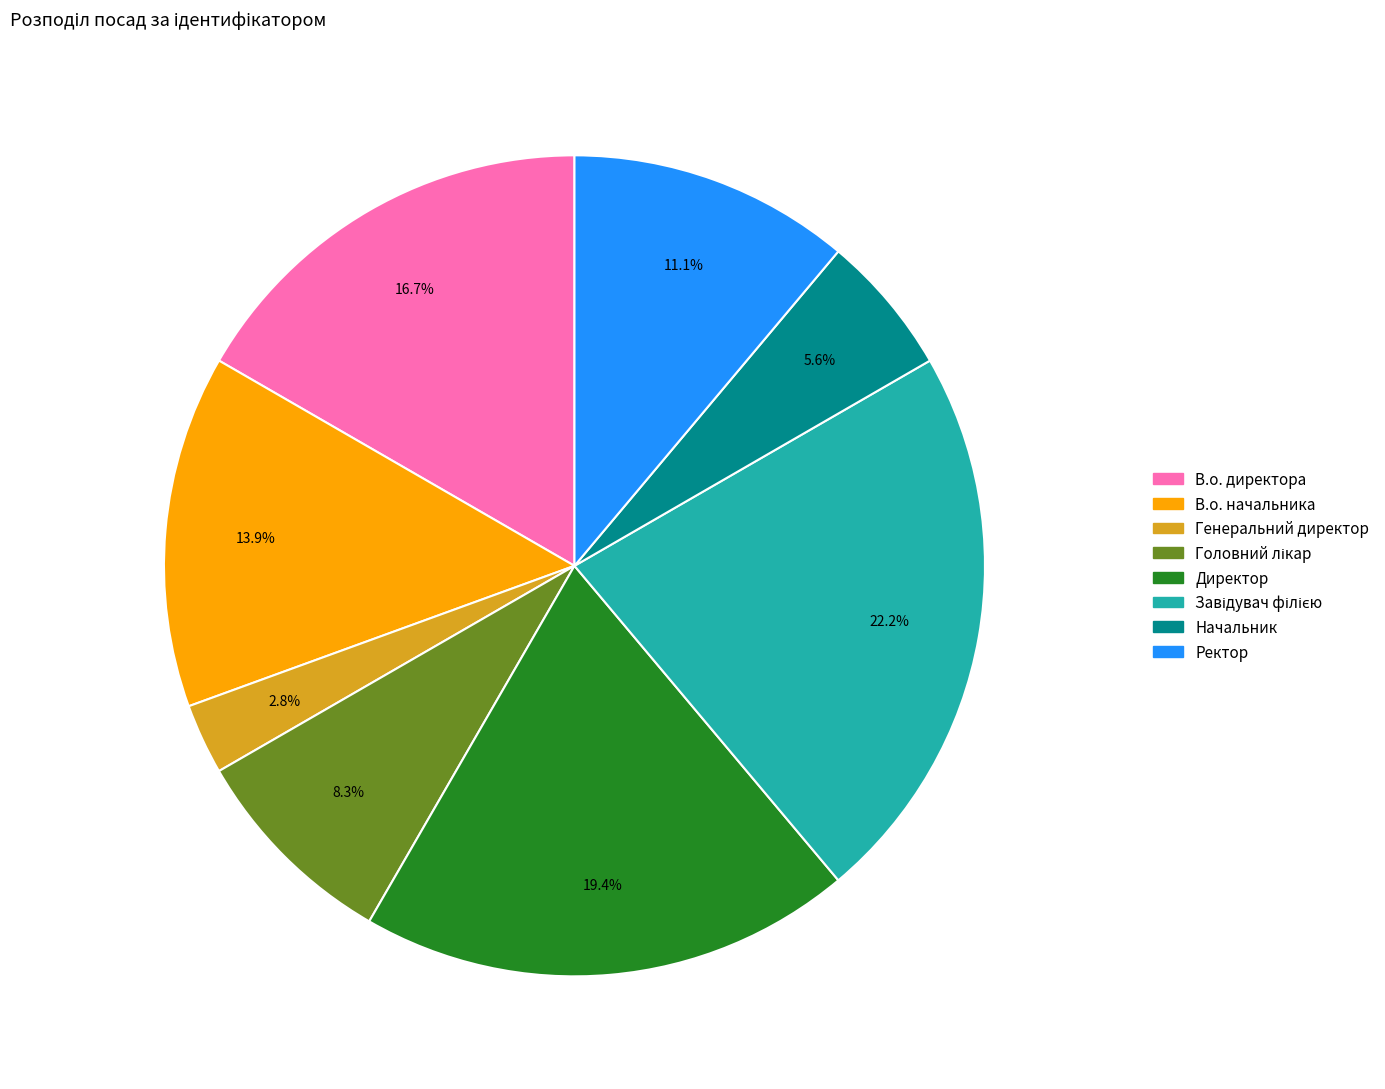

To the nearest percent, what is the average slice percentage?

12%